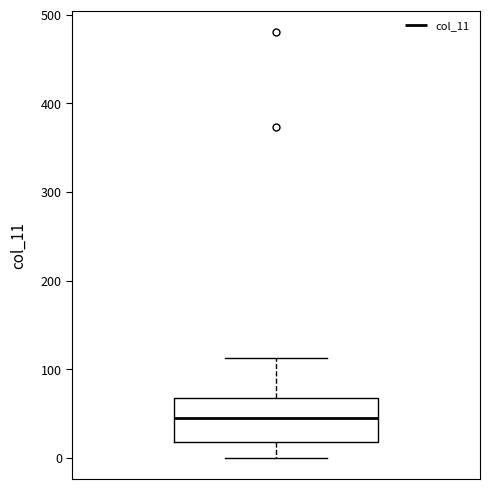

Read this box plot against the y-axis: the position of the median line, the range covered by the box, and the ends of both whiskers. The values are not printed on the chart, so give them approximately, as read against the axis.

median 50, box 20 to 70, whiskers 0 to 110